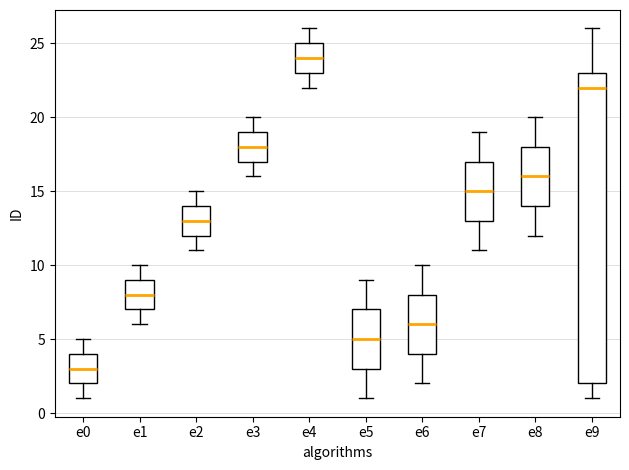

Where does the lower whisker of the box for e7 end on the y-axis? The values are not printed on the chart, so give them approximately, as read against the axis.

11